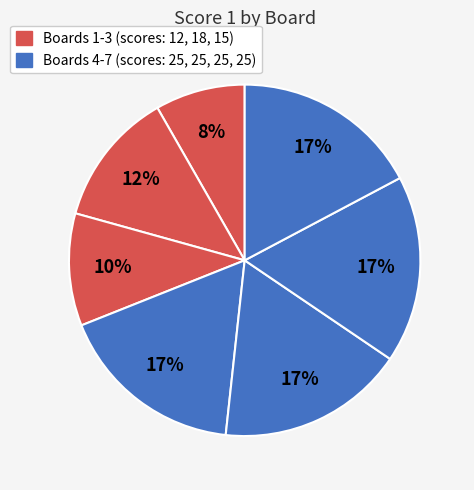

How many segments does this pie chart have?

7